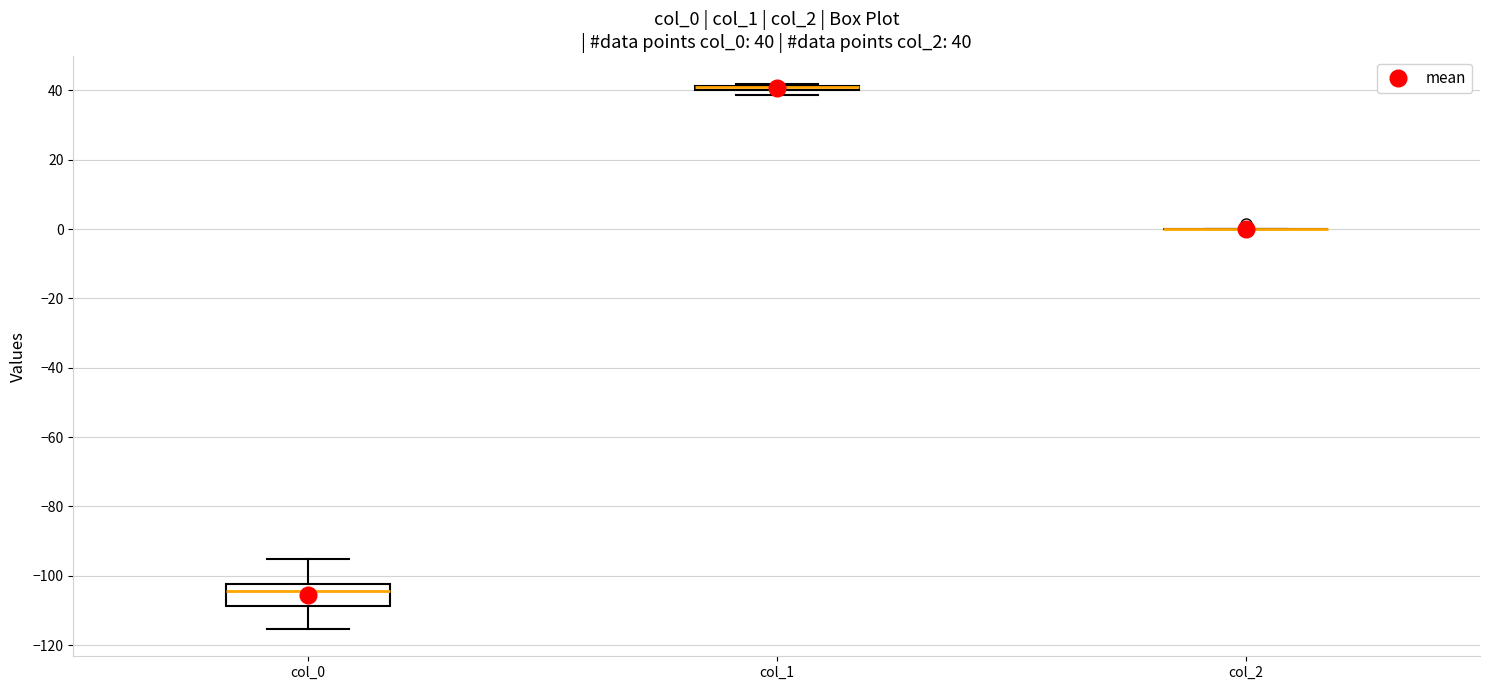

Which box is the tallest, from its lower edge to its upper edge?

col_0